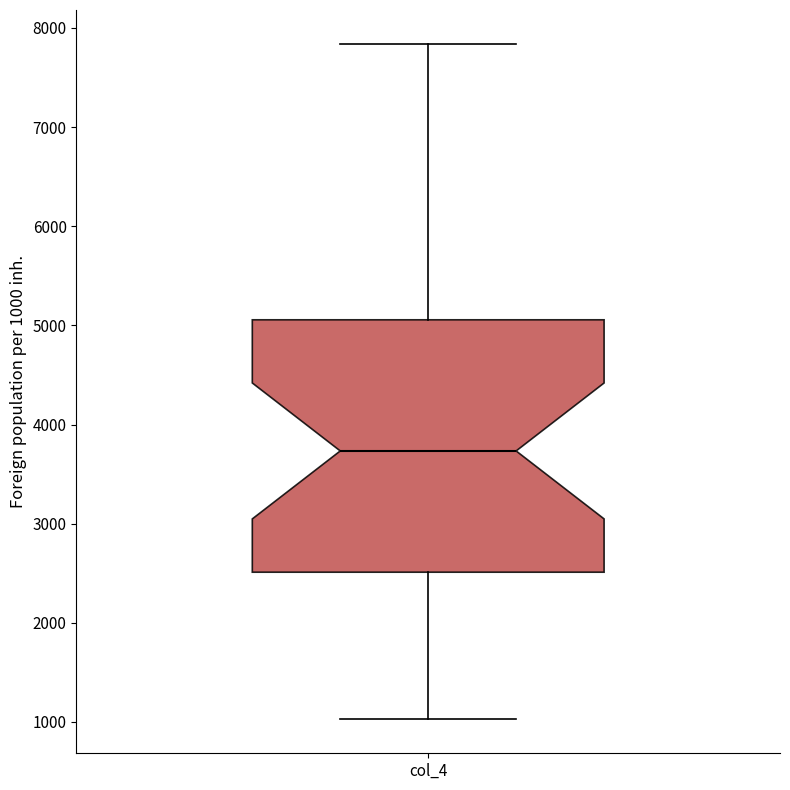

Read this box plot against the y-axis: the position of the median line, the range covered by the box, and the ends of both whiskers. The values are not printed on the chart, so give them approximately, as read against the axis.

median 3700, box 2500 to 5100, whiskers 1000 to 7800